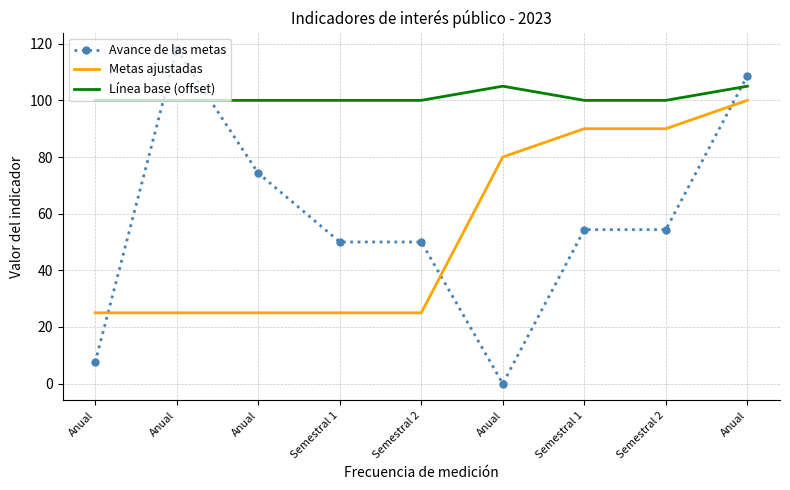

What is the spread (max minus min) of values at Anual?

92.5